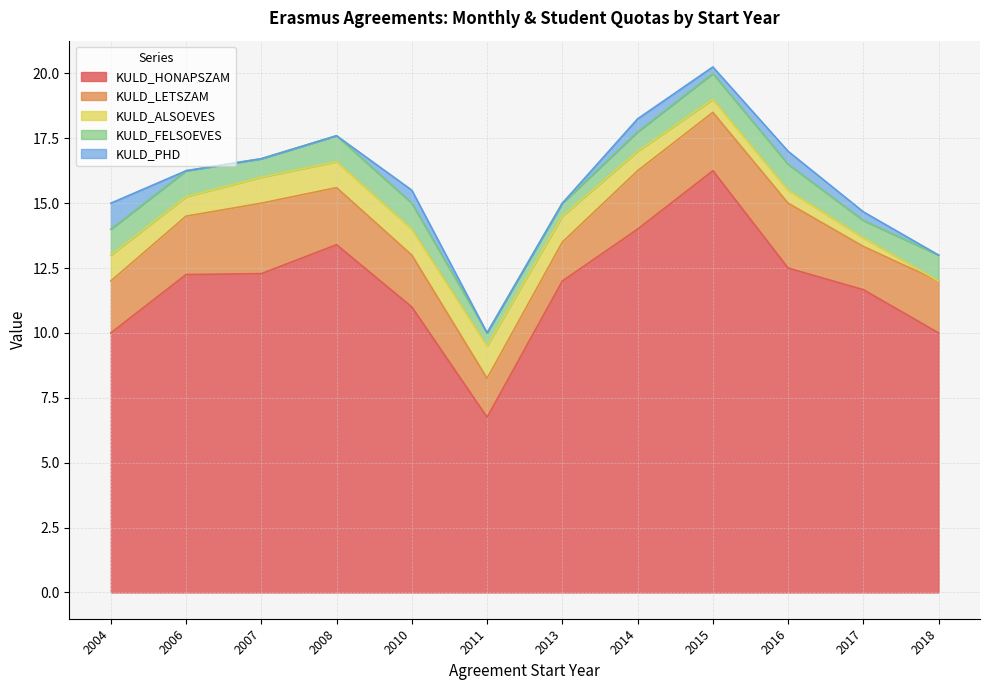

Which has a higher value, 2006 or 2008?

2008